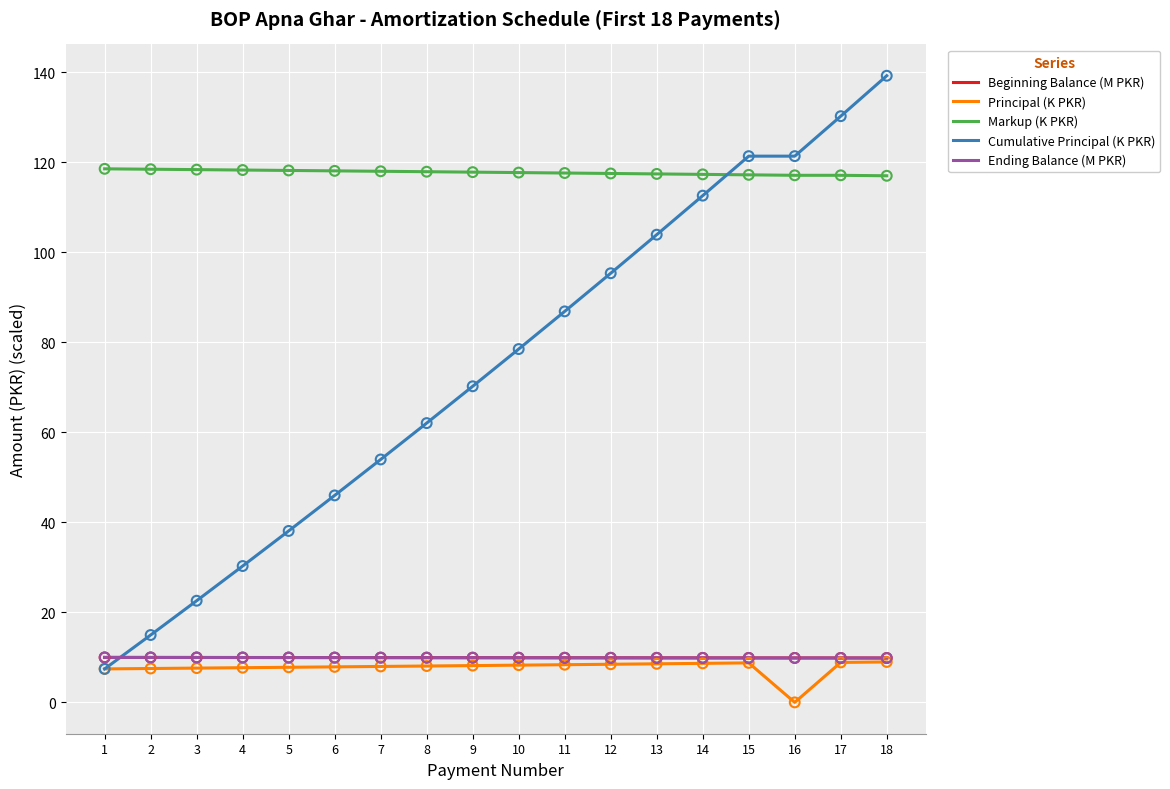

Which series has the largest range (max minus min)?

Cumulative Principal (K PKR)